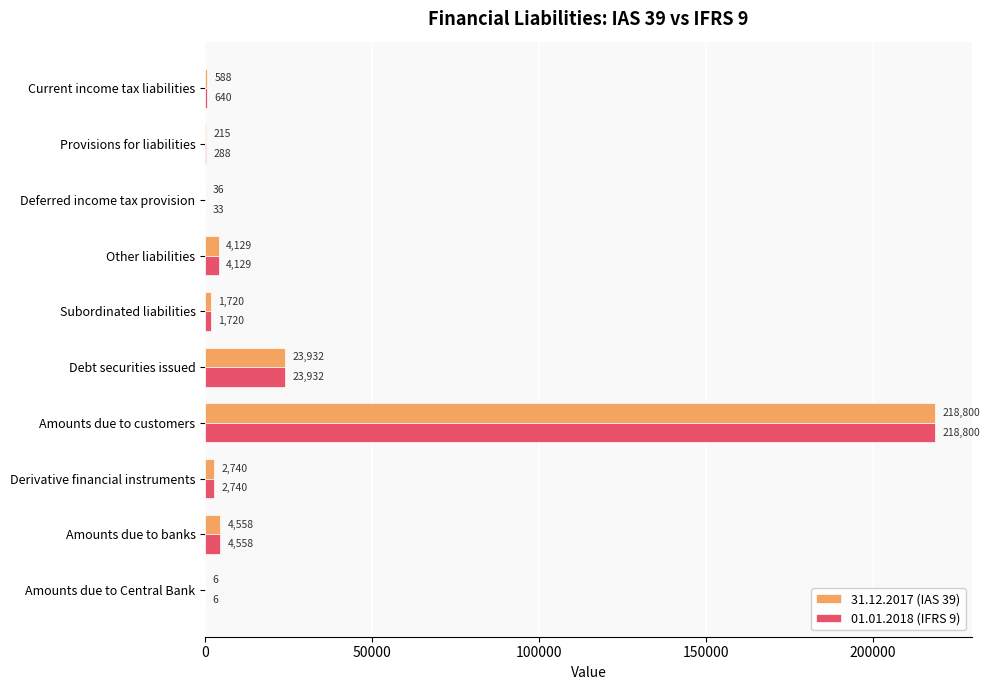

Count the number of data series in this chart.

2